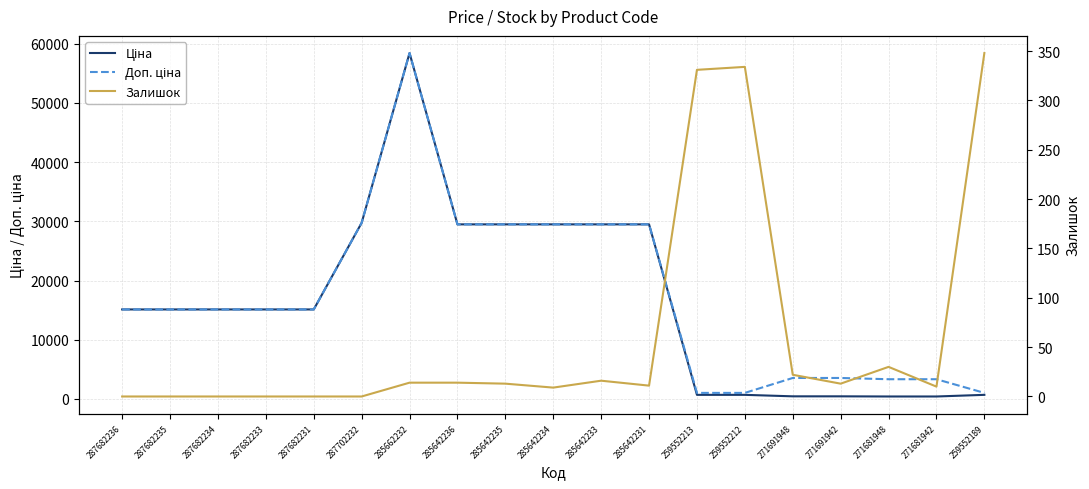

At how many categories does at least one series exceed 17972?

7